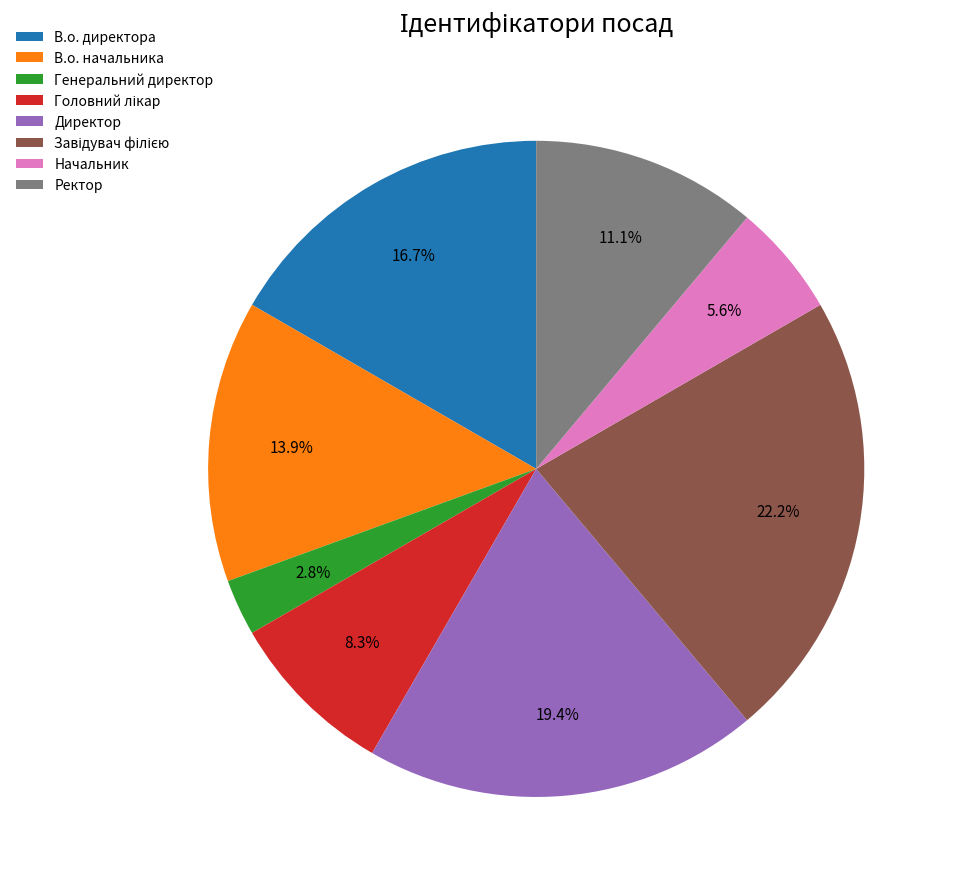

Which category has the smallest portion of the pie?

Генеральний директор